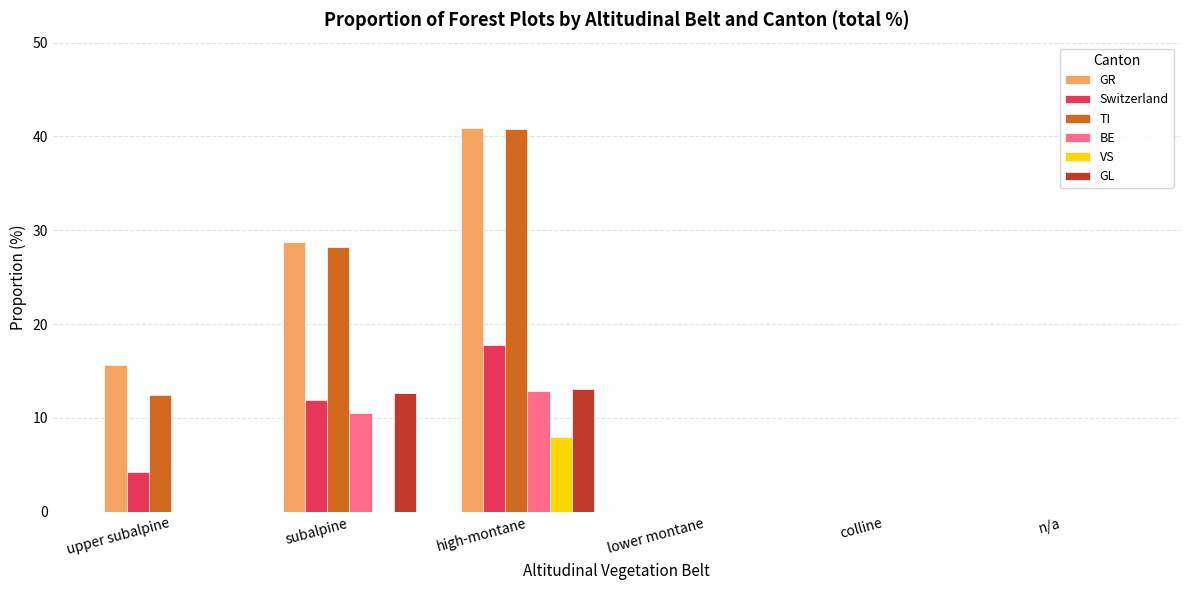

True or false: VS has a value of 0.0 at n/a.

True